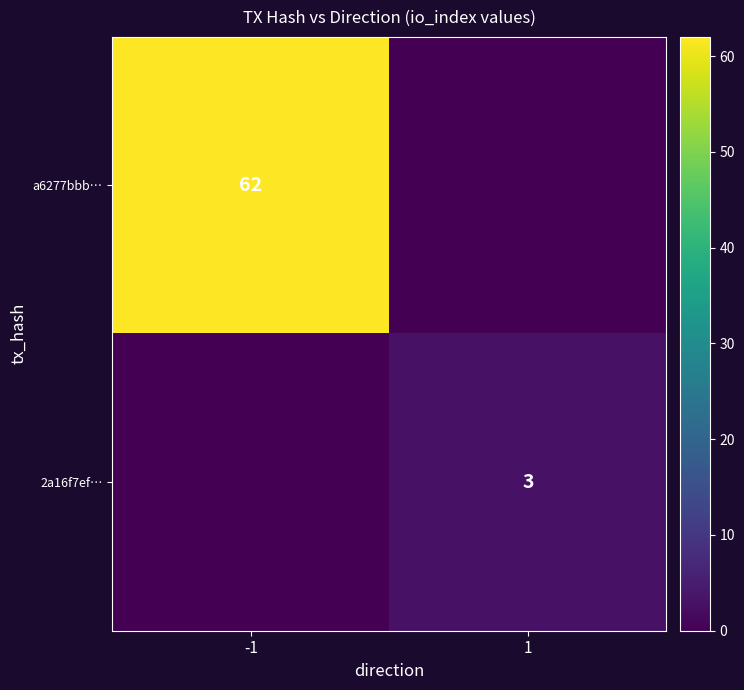

True or false: 2a16f7ef… has a value of 5 at 1.

False